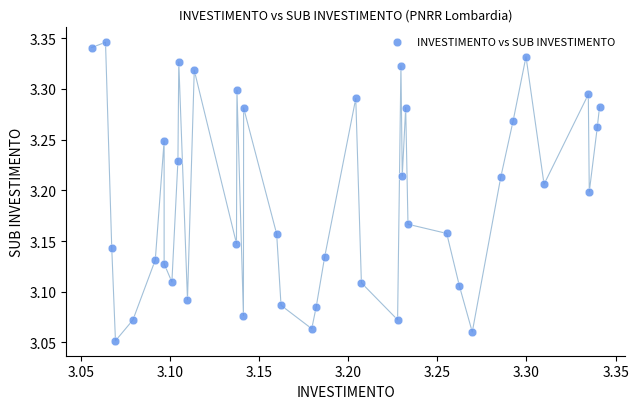

What is the range of Y values (max minus min)?

0.3